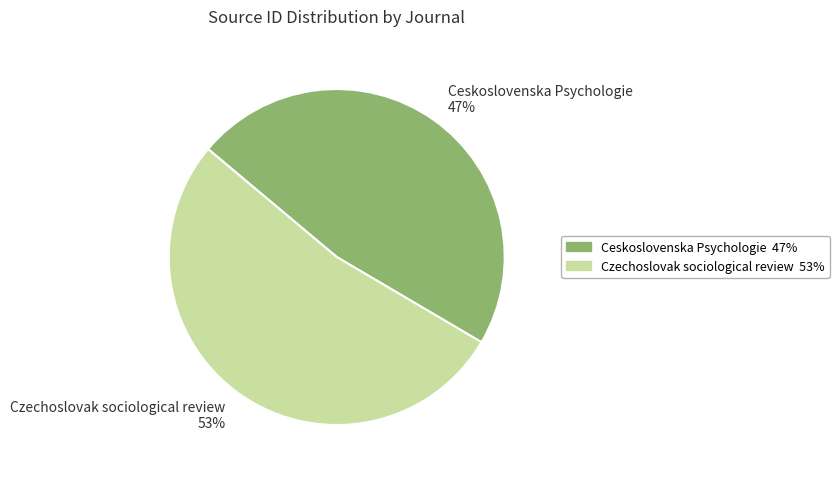

Is it true that Ceskoslovenska Psychologie is 47% of the pie?

True